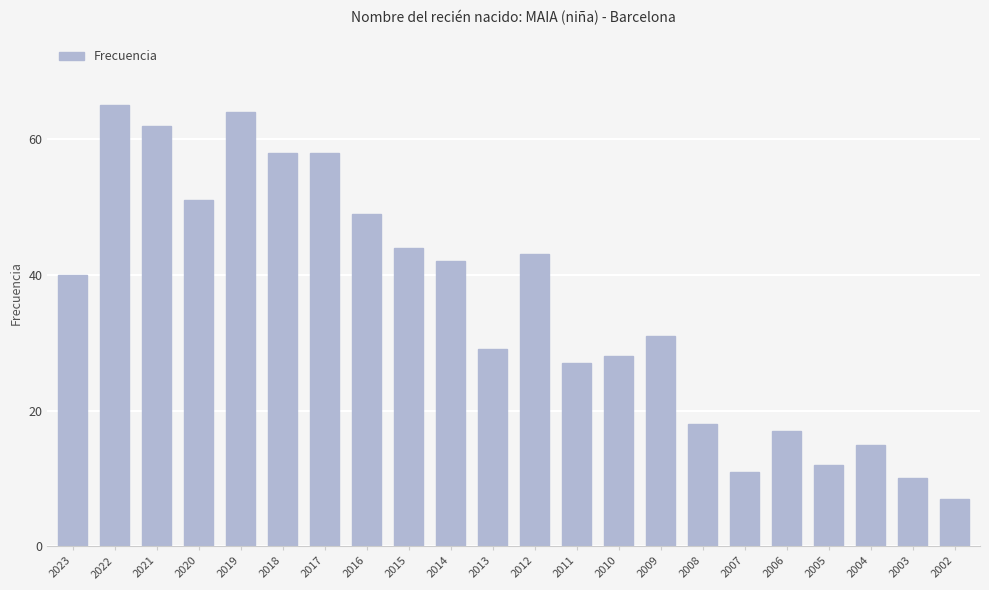

At which label is the value closest to 36?

2023